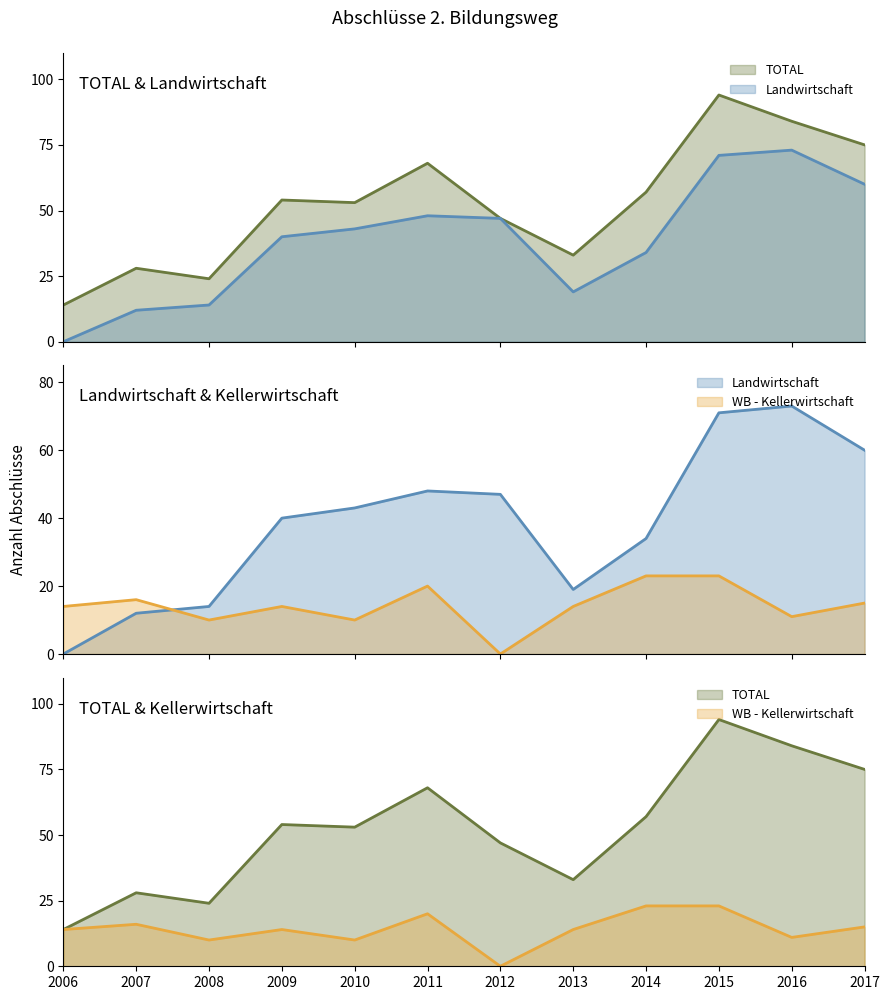

True or false: TOTAL and Landwirtschaft intersect in this chart.

False